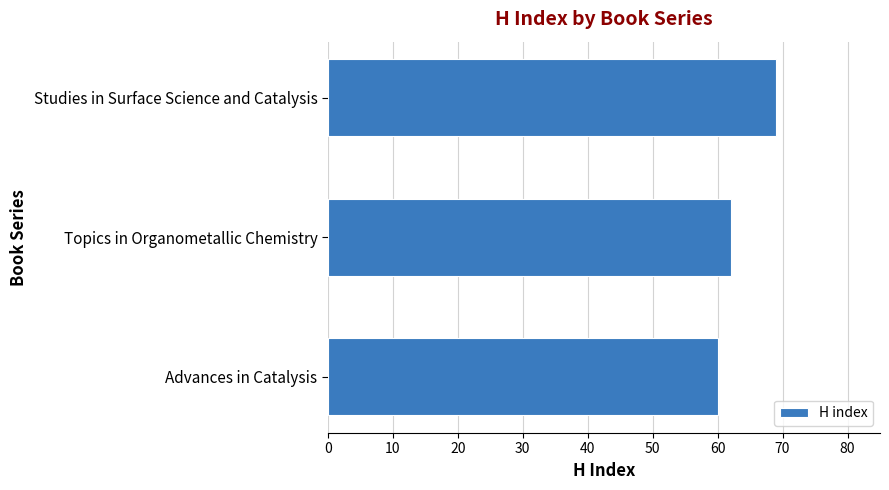

Rank the categories by value from lowest to highest.

Advances in Catalysis, Topics in Organometallic Chemistry, Studies in Surface Science and Catalysis